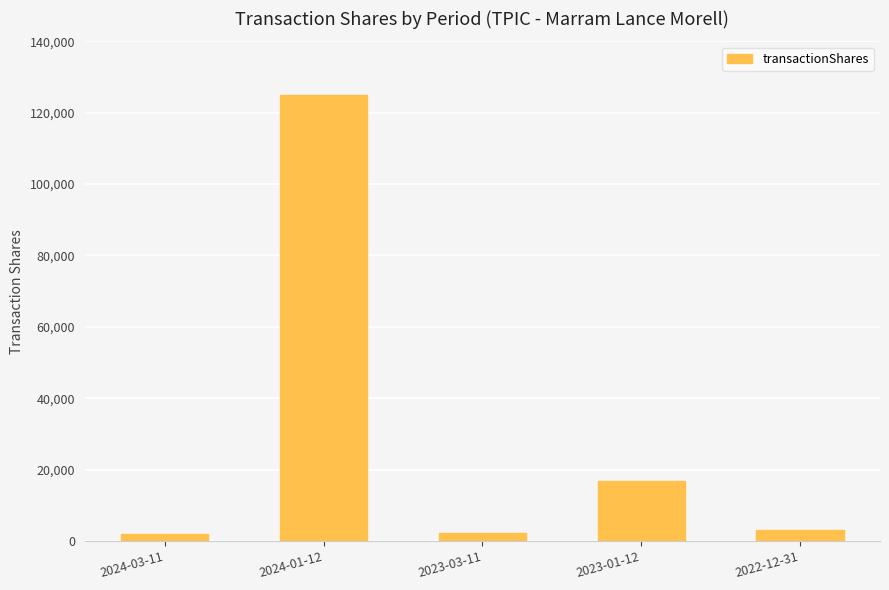

Count the number of categories in the chart.

5